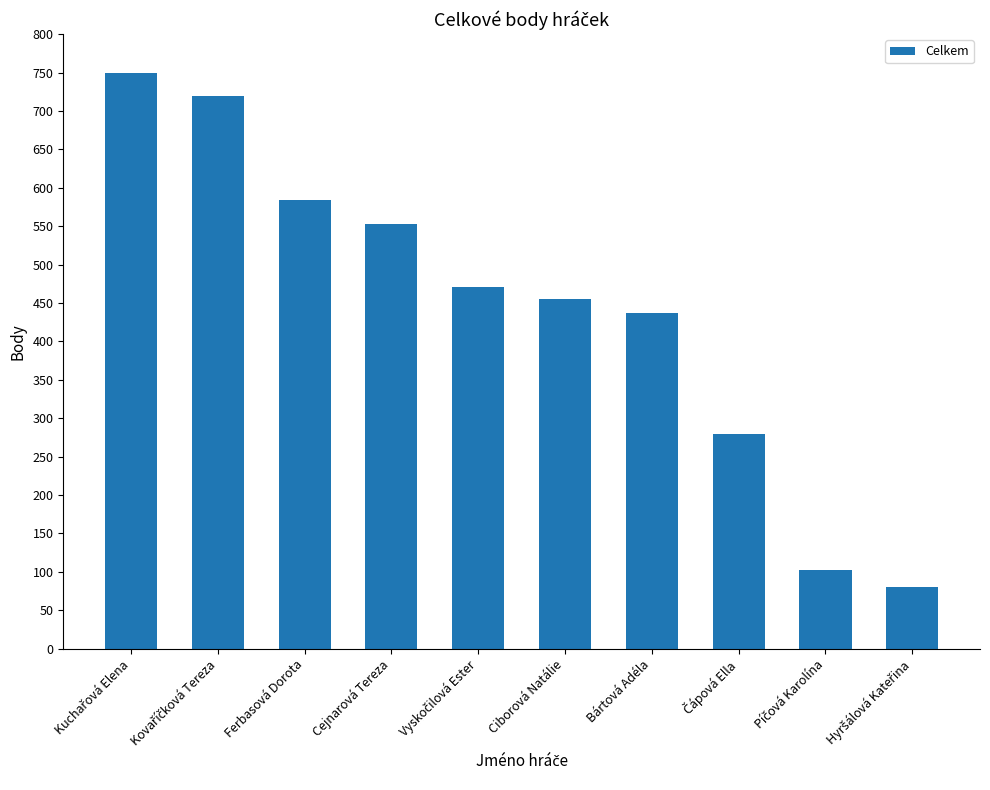

What is the label of the 5th bar from the right?

Ciborová Natálie